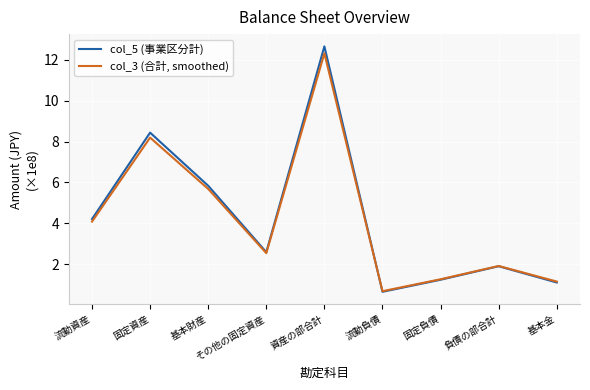

In col_5 (事業区分計), how many points are lower than both neighbors (excluding endpoints)?

2